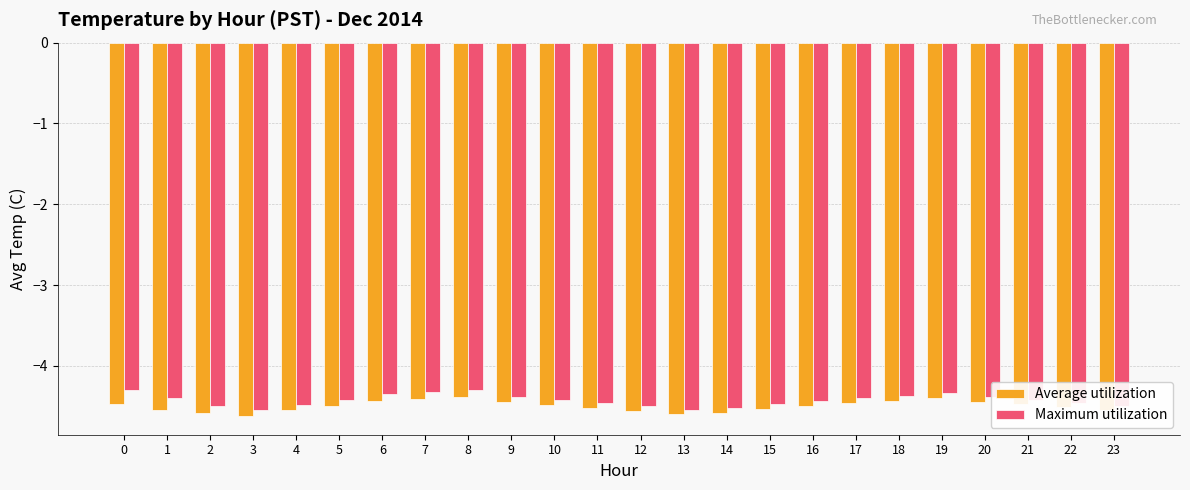

What is the difference between the highest and lowest values at 10?

0.1